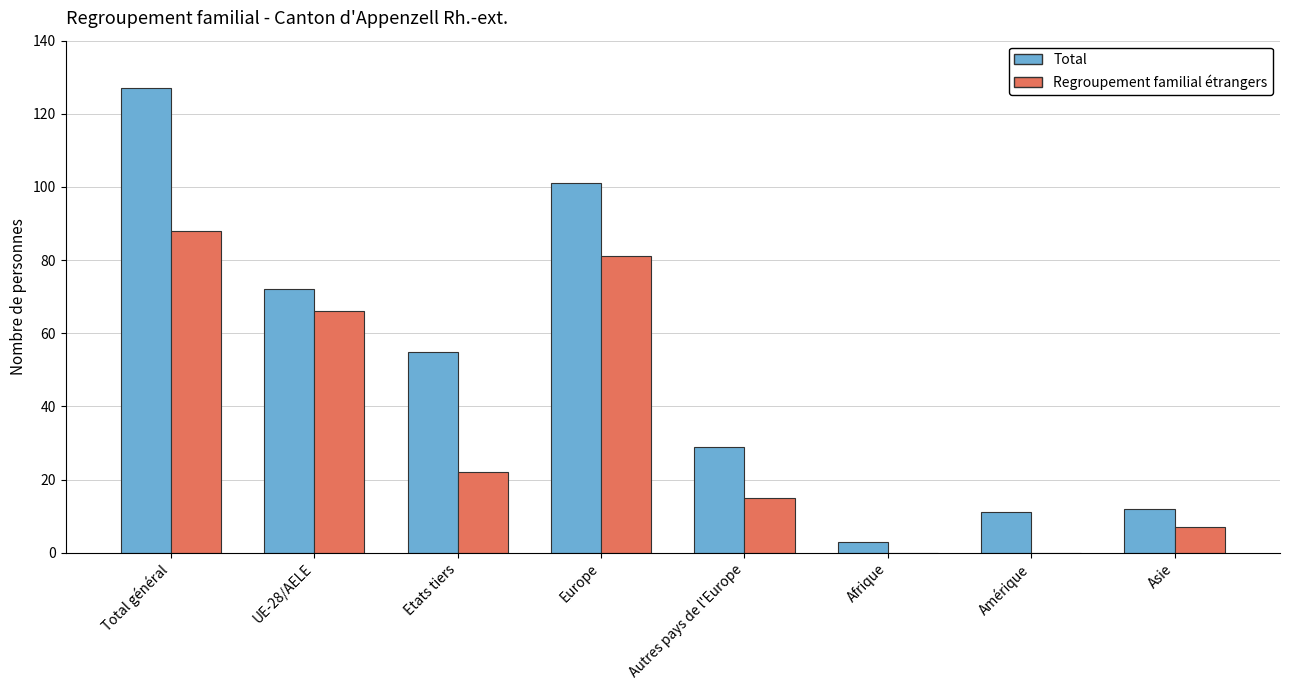

The Regroupement familial étrangers series shows 88 at Total général. True or false?

True